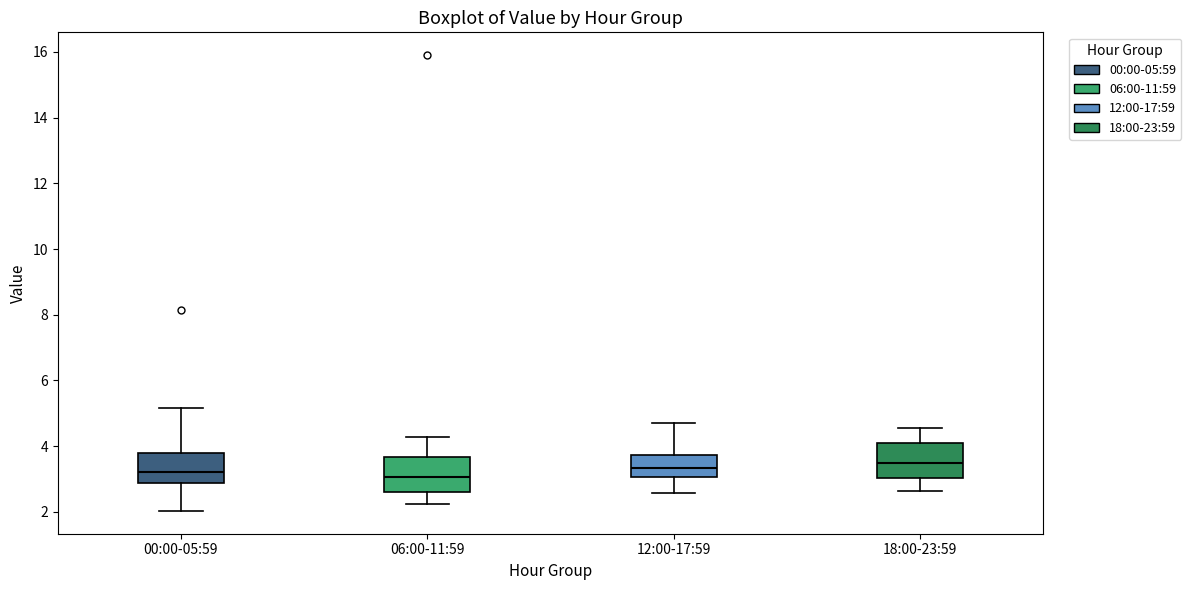

Where is the upper edge of the box for 06:00-11:59 on the y-axis? The values are not printed on the chart, so give them approximately, as read against the axis.

3.6